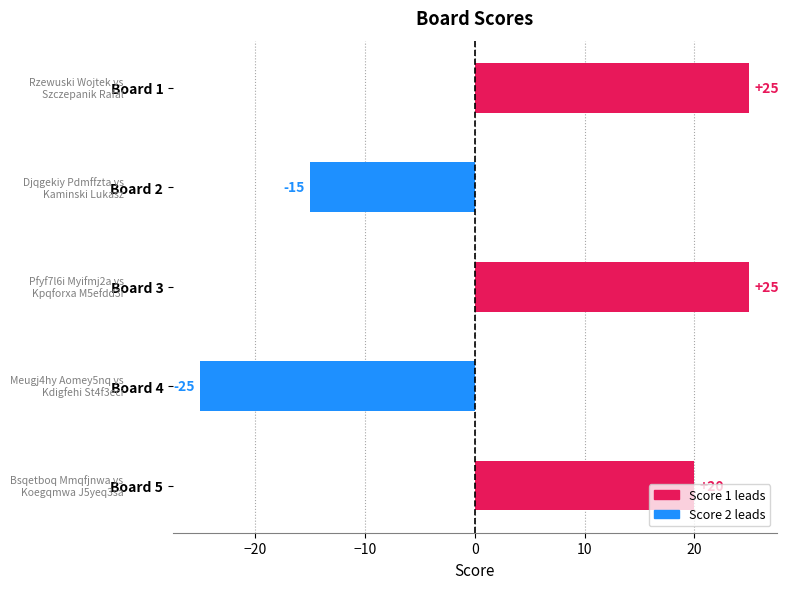

How many values are between -15 and 25?

4